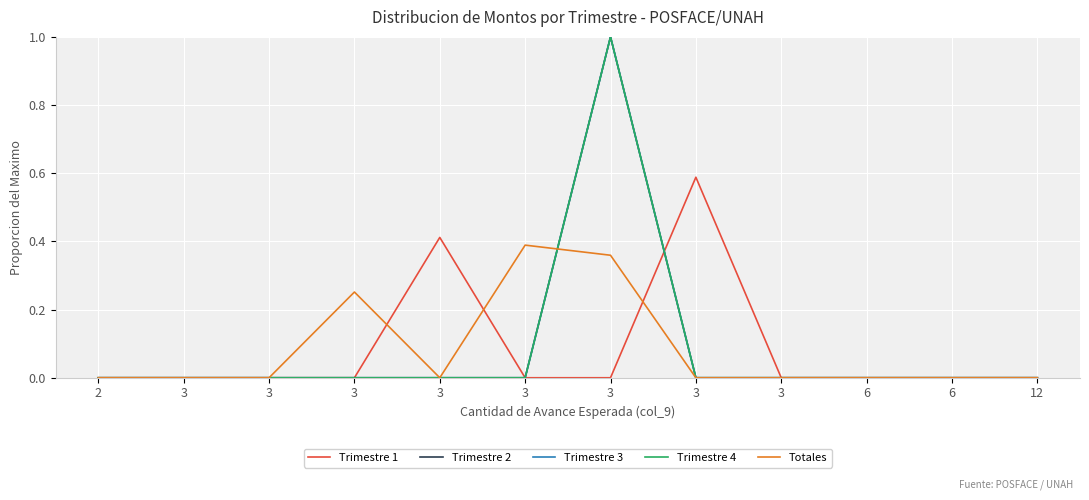

At which category does Trimestre 1 reach its first local peak?

3